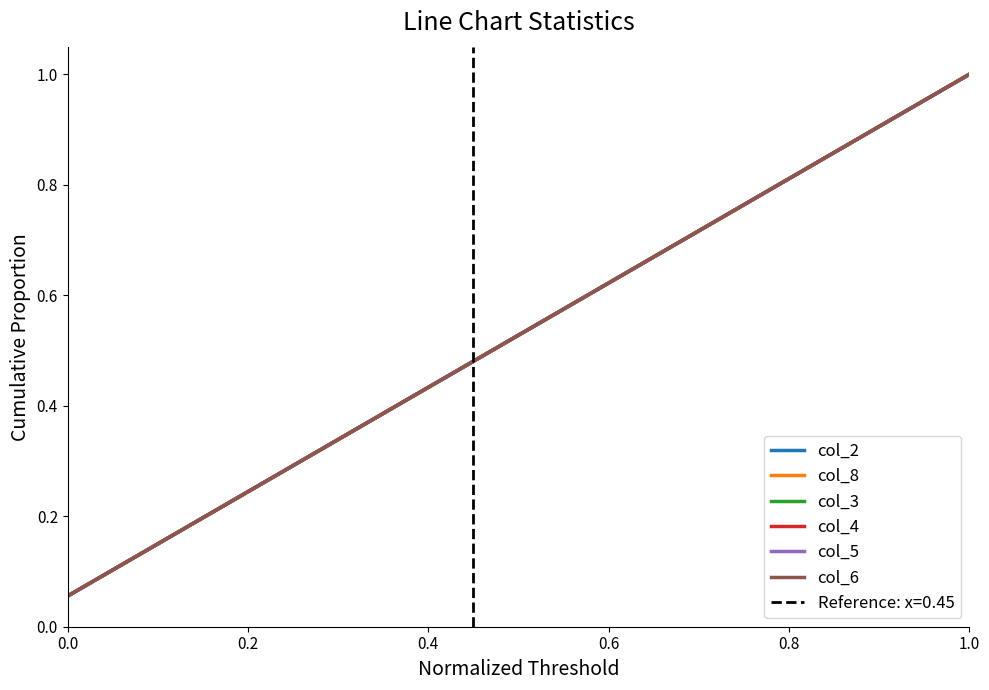

At how many categories does at least one series exceed 0?

18